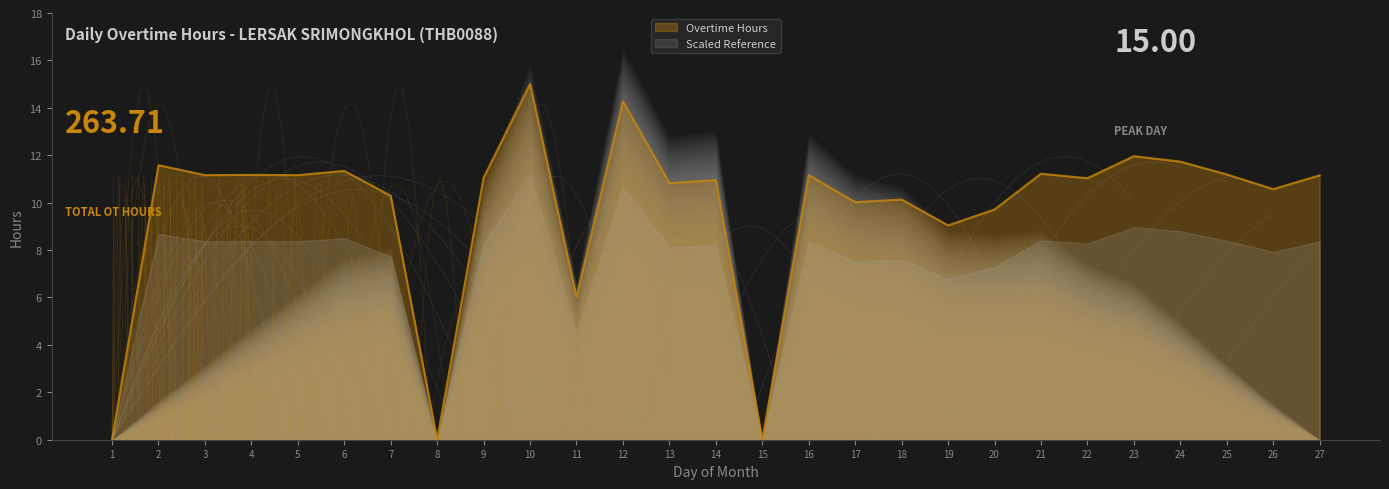

Rank the categories by value from lowest to highest.

1, 8, 15, 11, 19, 20, 17, 18, 7, 26, 13, 14, 22, 9, 27, 3, 5, 16, 4, 25, 21, 6, 2, 24, 23, 12, 10